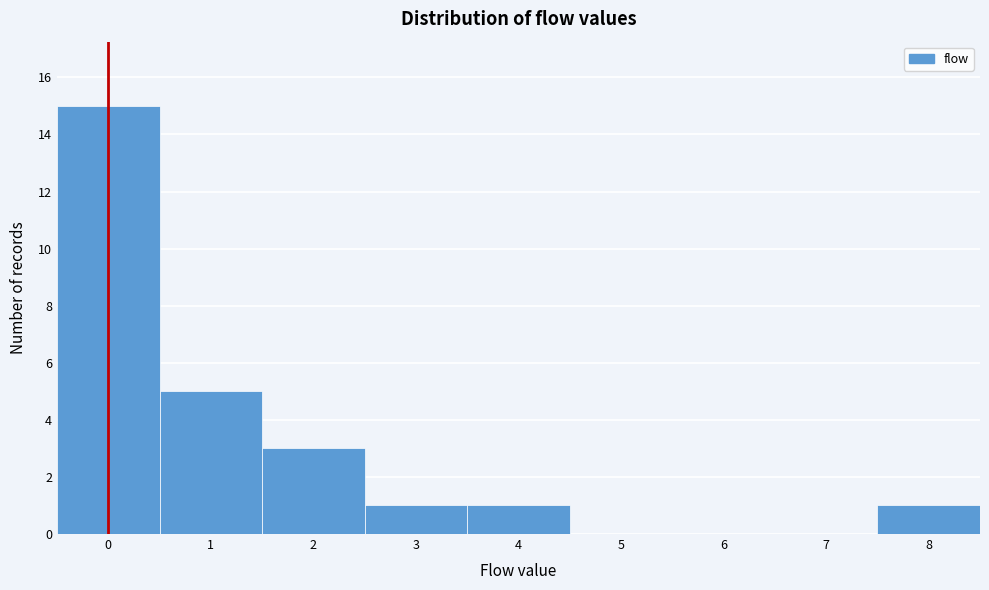

Reading left to right, transcribe this chart: for each bar, give the range it covers on the x-axis and its height. The values are not printed on the chart, so give them approximately, as read against the axis.

-0.5 to 0.5: 15
0.5 to 1.5: 5
1.5 to 2.5: 3
2.5 to 3.5: 1
3.5 to 4.5: 1
4.5 to 5.5: 0
5.5 to 6.5: 0
6.5 to 7.5: 0
7.5 to 8.5: 1